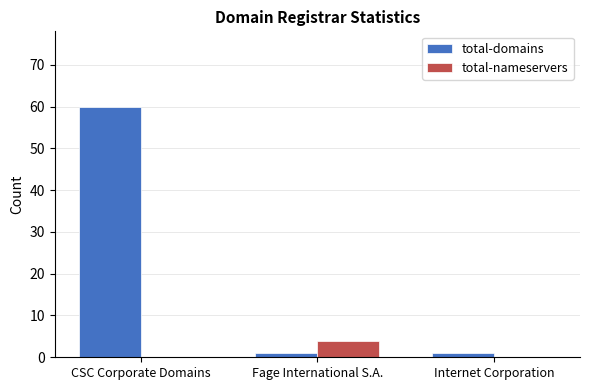

Which series has the largest range (max minus min)?

total-domains